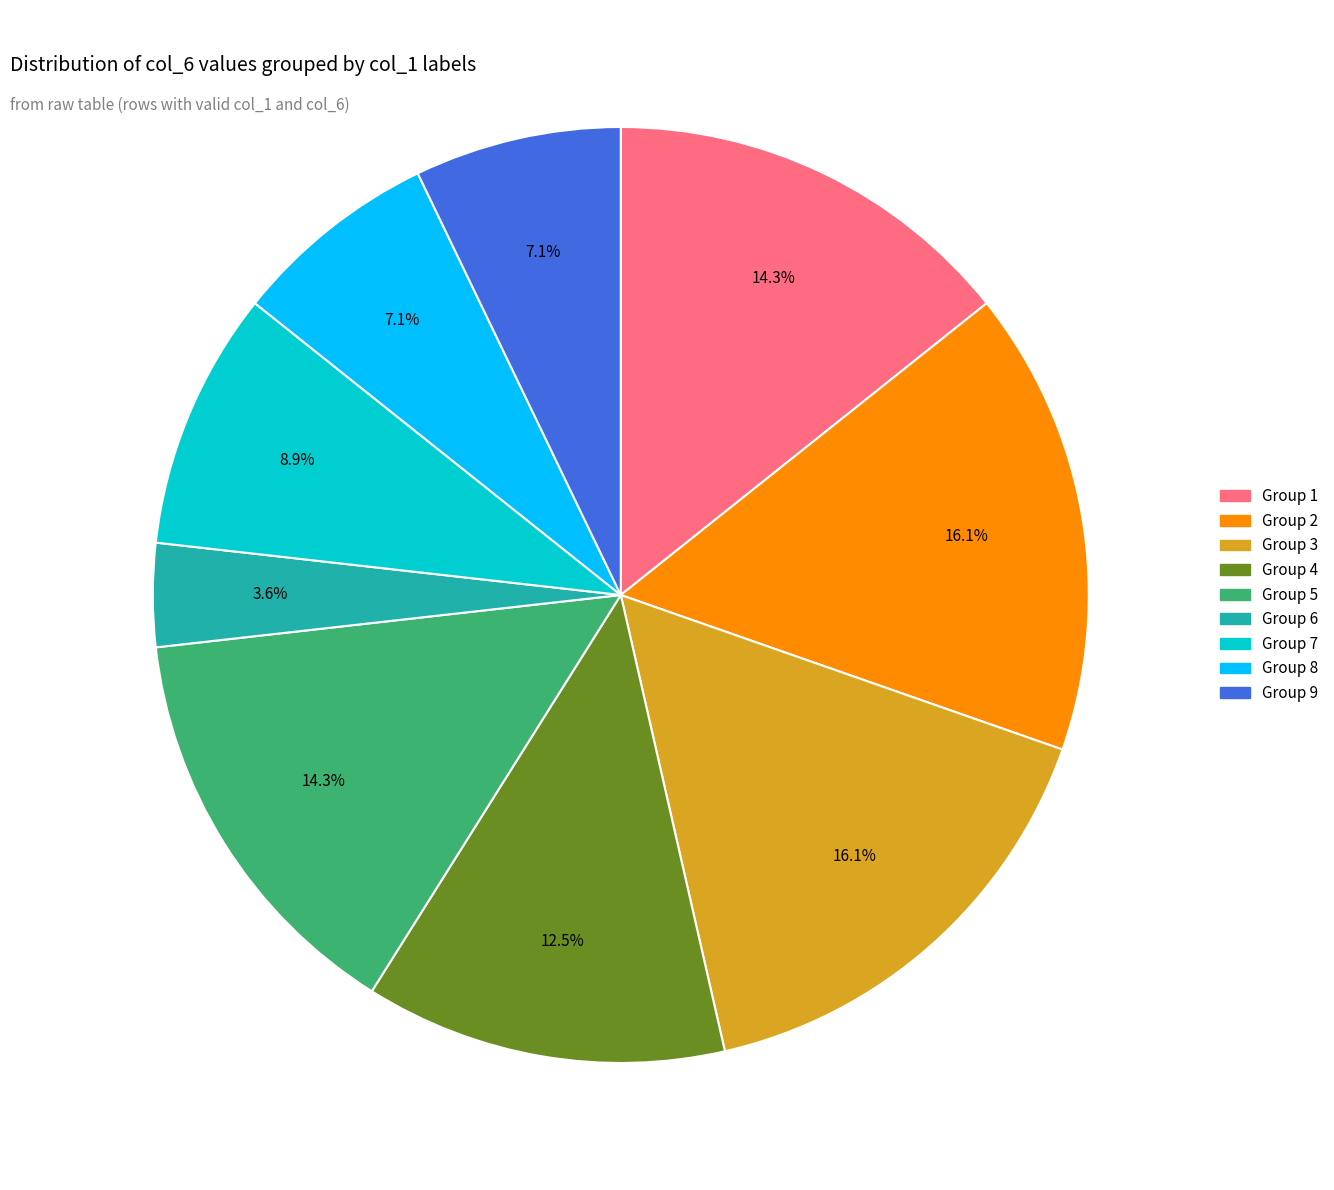

Is there any slice that represents more than half of the pie?

No